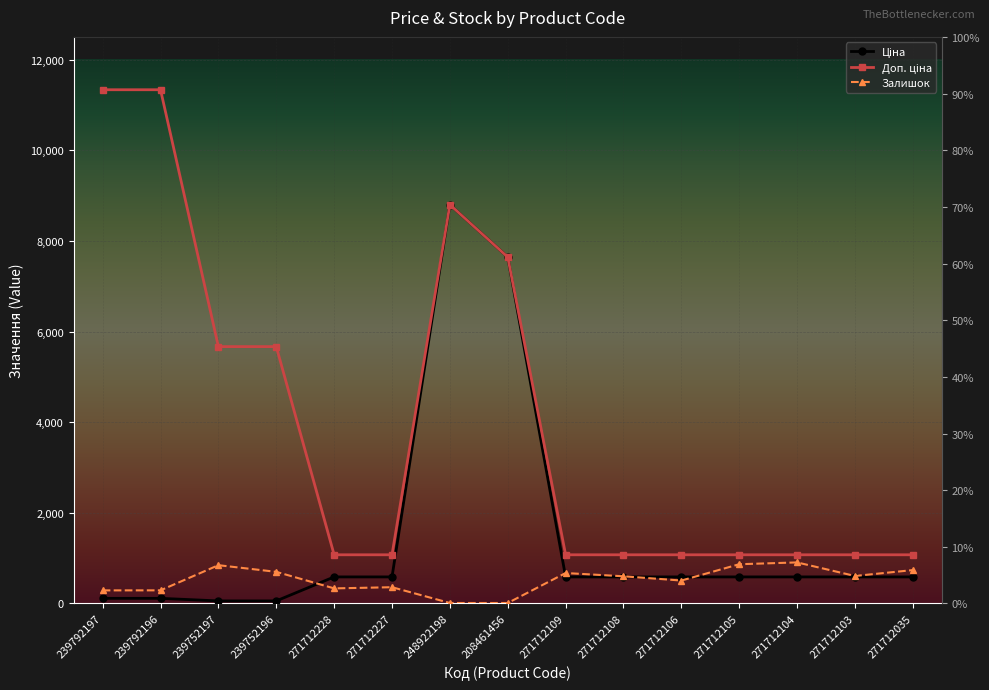

What is the difference between the Доп. ціна values at 239792197 and 239752197?

5667.0